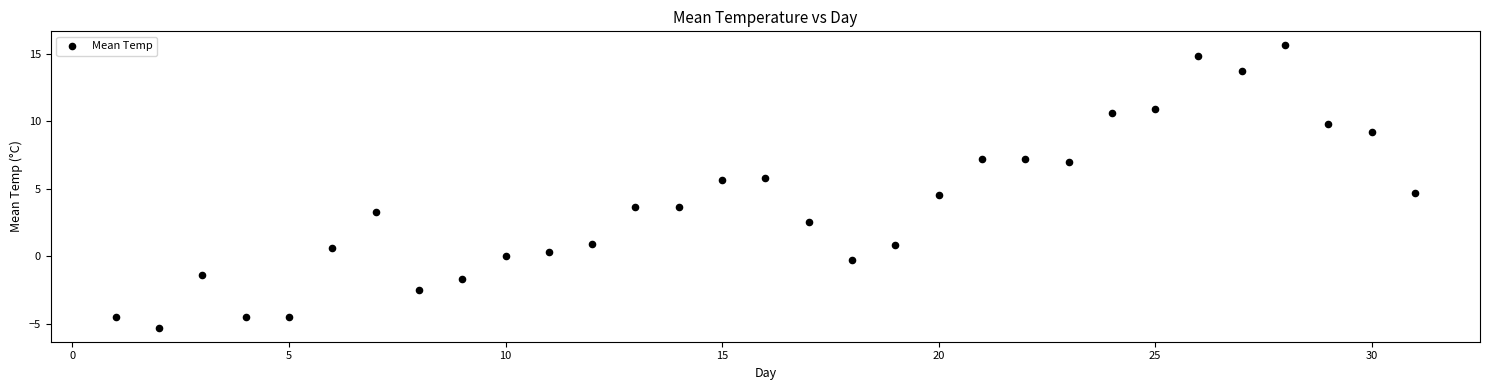

What is the range of X values (max minus min)?

30.0